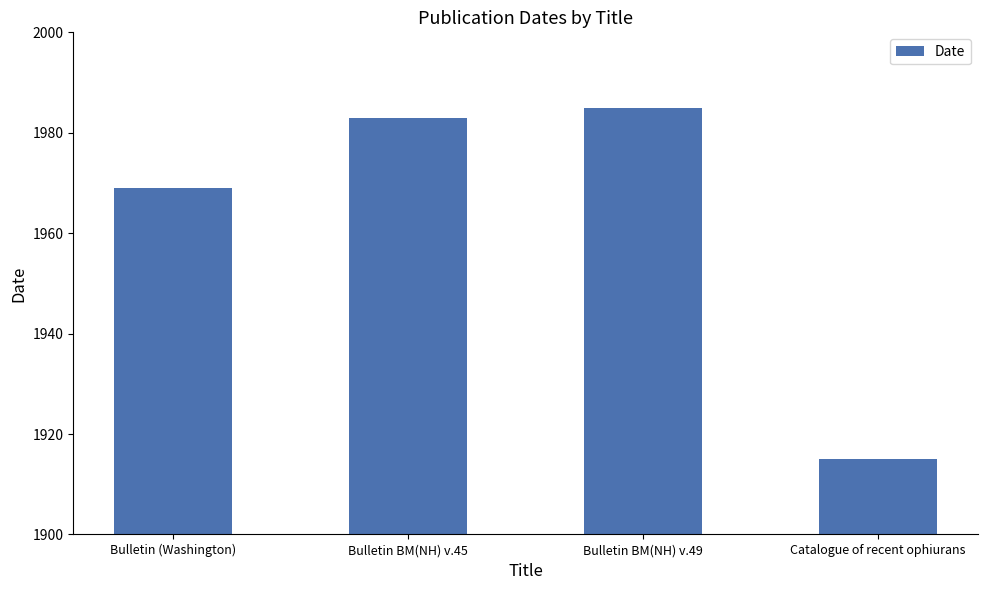

What is the label of the 2nd bar from the right?

Bulletin BM(NH) v.49